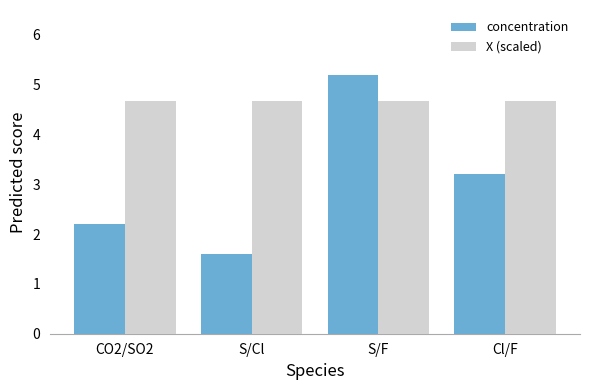

What is the spread (max minus min) of values at S/F?

0.5